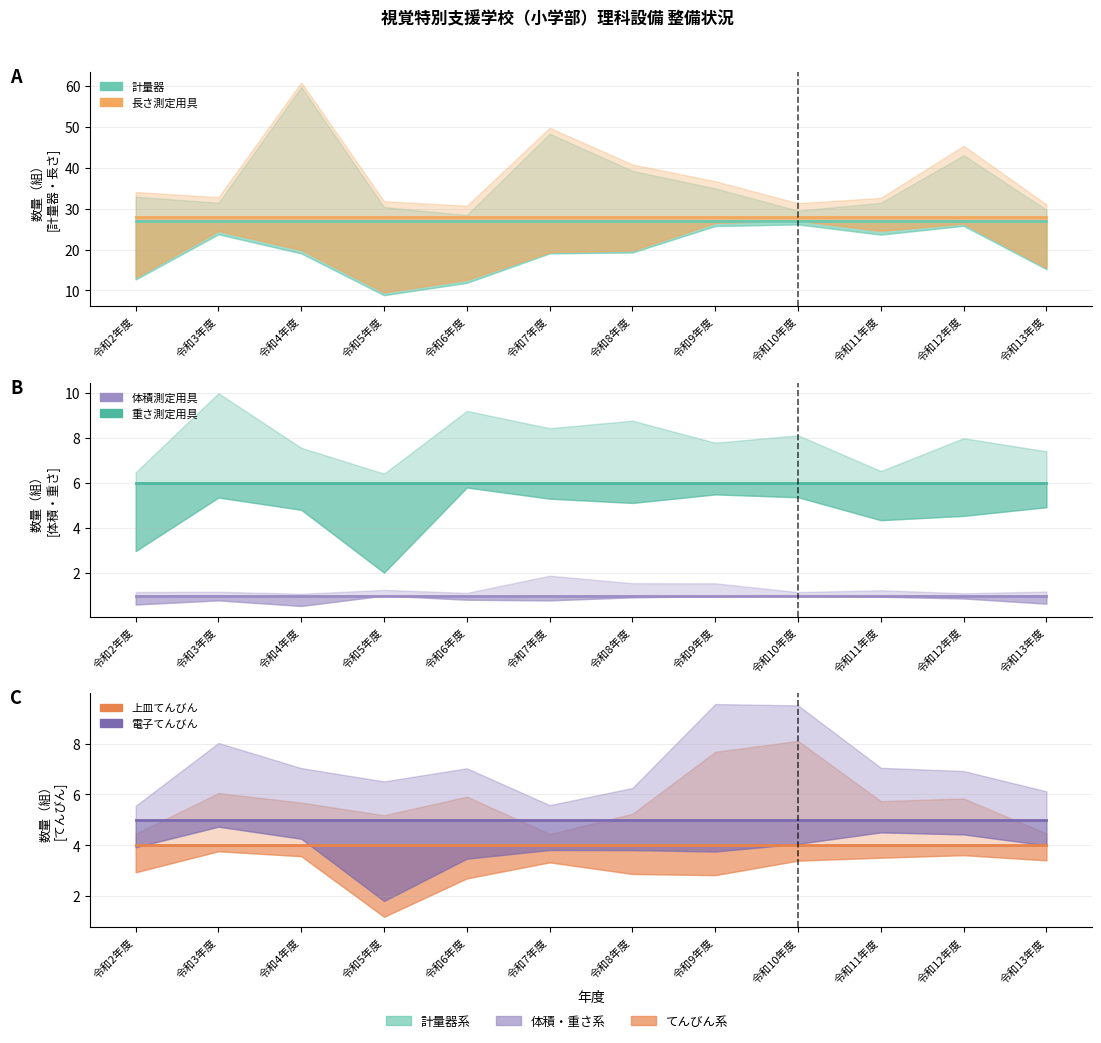

How many lines are shown in the chart?

6